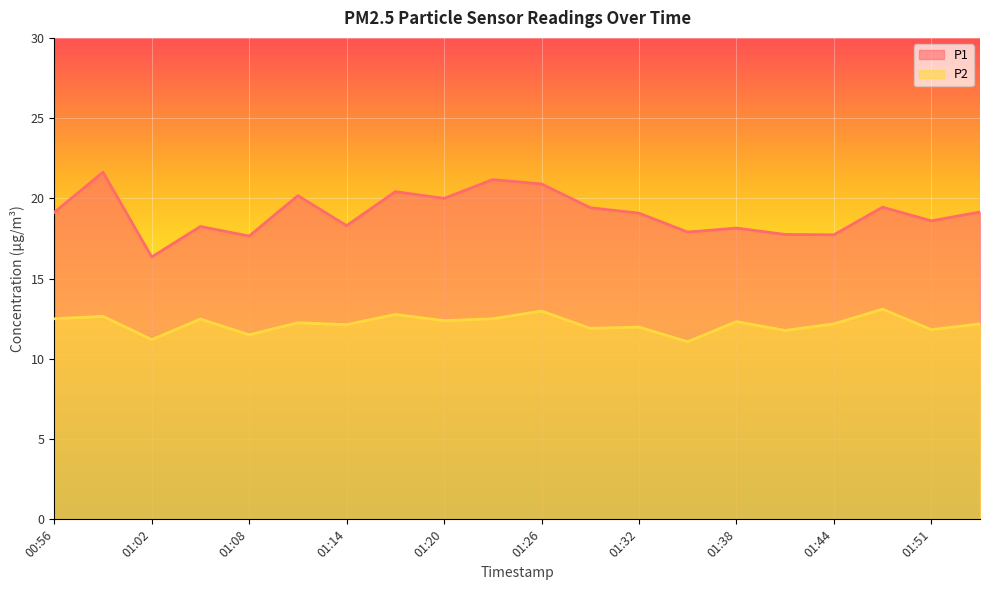

At 01:08, list the series in order from largest to smallest.

P1, P2